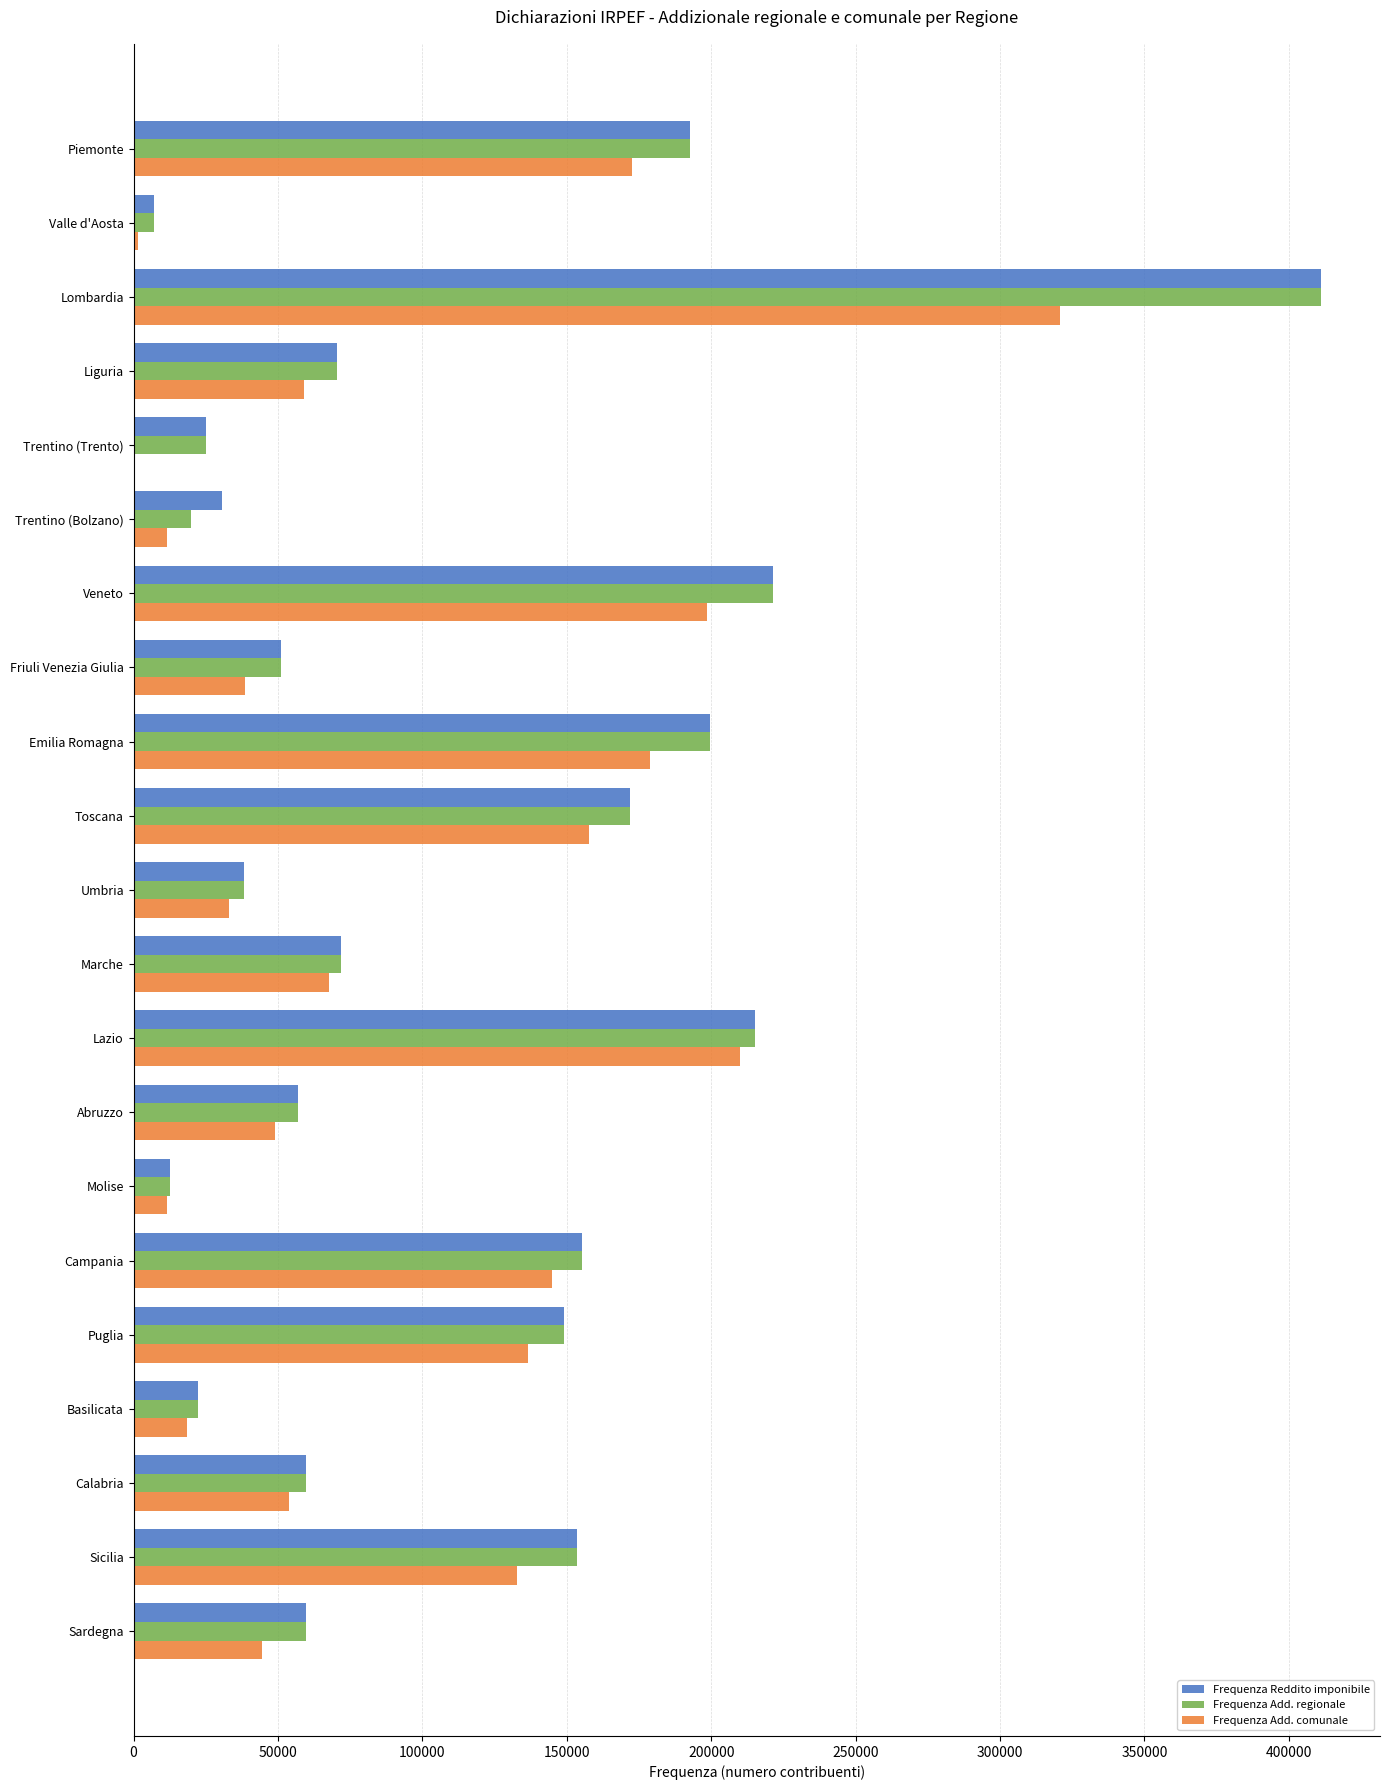

At which category is the sum across all series the highest?

Lombardia